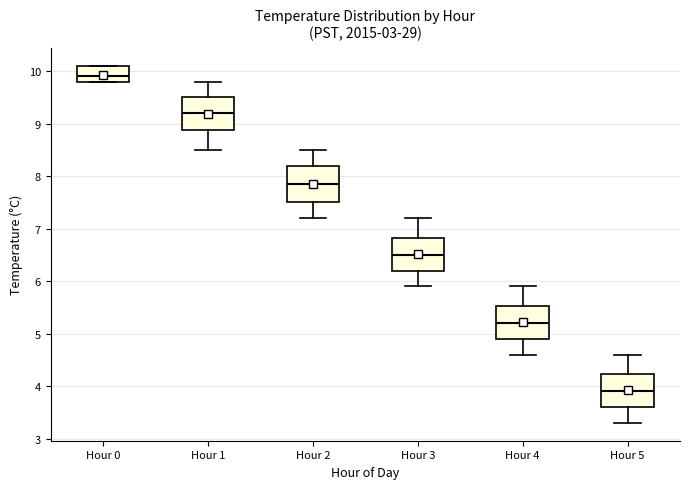

Reading left to right, transcribe this box plot: for each box, give where its median line is, the range the box spans, and where its two whiskers end, as read against the y-axis. The values are not printed on the chart, so give them approximately, as read against the axis.

Hour 0: median 9.9, box 9.8 to 10.1, whiskers 9.8 to 10.1
Hour 1: median 9.2, box 8.9 to 9.5, whiskers 8.5 to 9.8
Hour 2: median 7.9, box 7.5 to 8.2, whiskers 7.2 to 8.5
Hour 3: median 6.5, box 6.2 to 6.8, whiskers 5.9 to 7.2
Hour 4: median 5.2, box 4.9 to 5.5, whiskers 4.6 to 5.9
Hour 5: median 3.9, box 3.6 to 4.2, whiskers 3.3 to 4.6